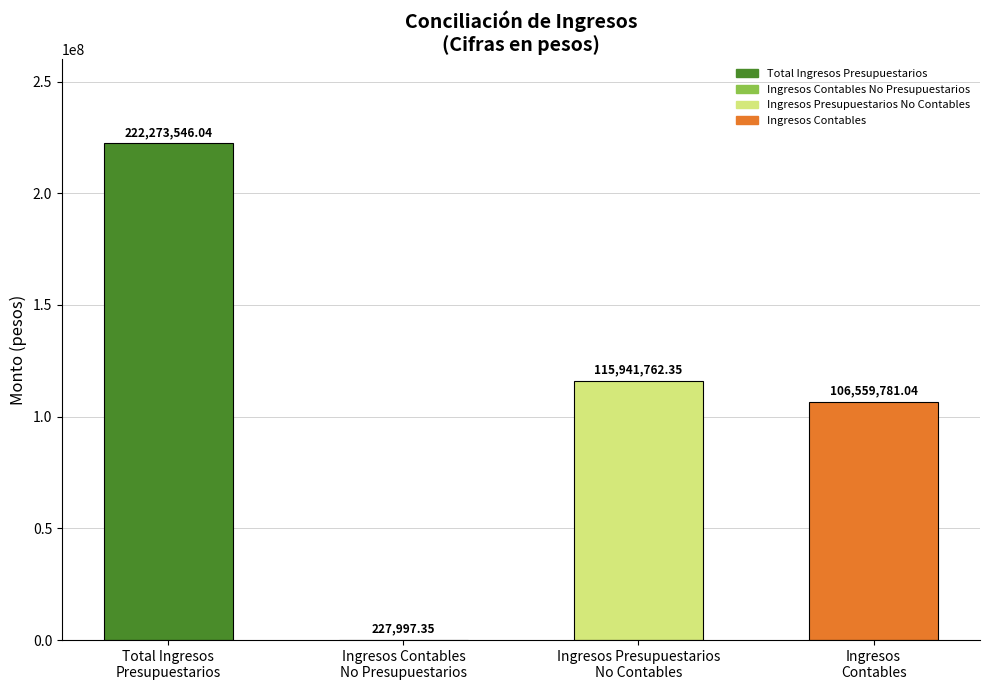

What is the sum of all values?

445003086.8